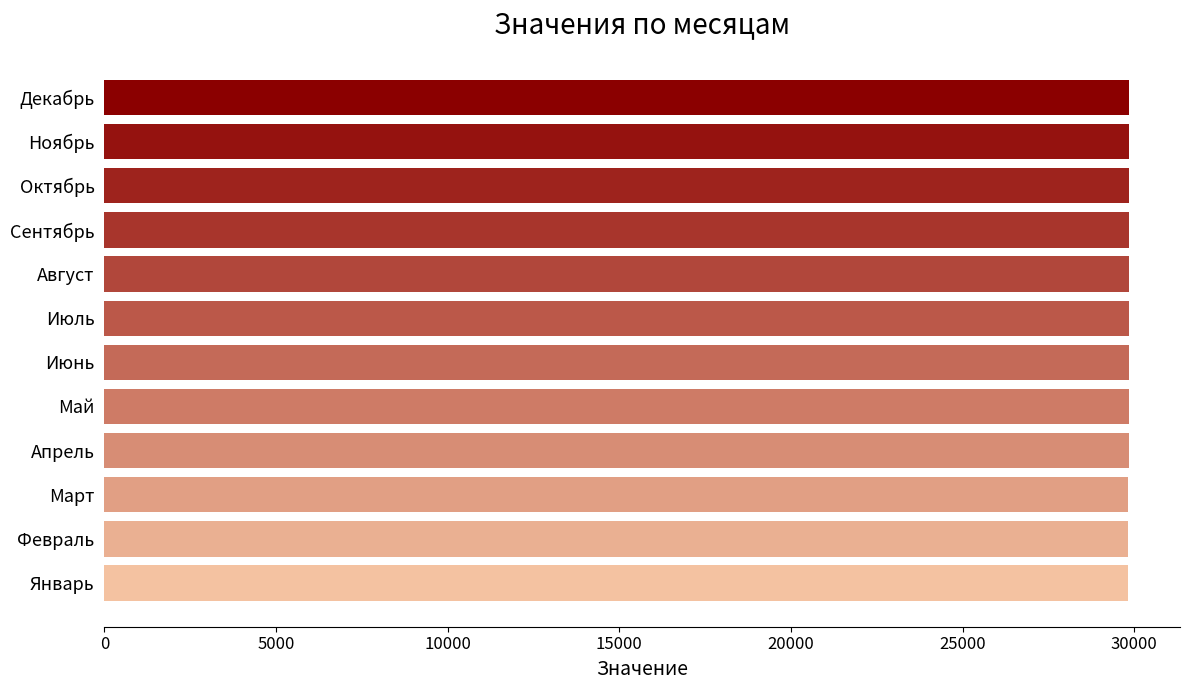

What is the greatest value displayed?

29841